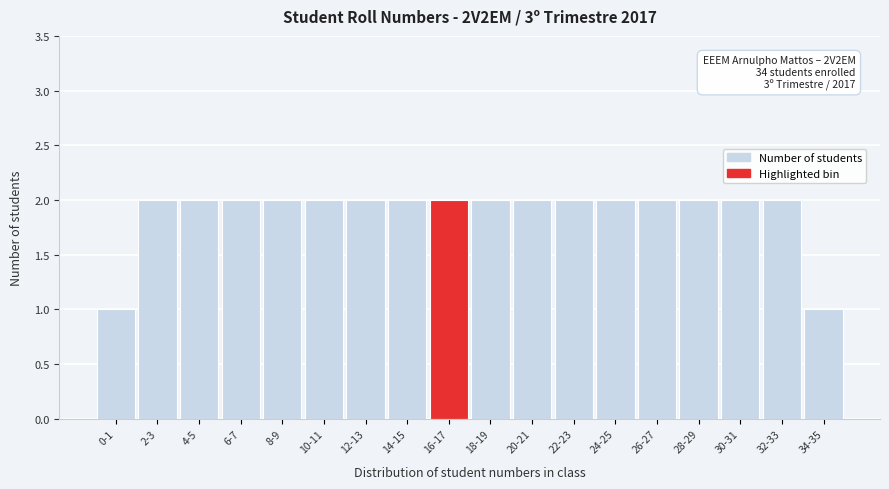

Reading left to right, transcribe all the data shown in this chart.

0-1=1	2-3=2	4-5=2	6-7=2	8-9=2	10-11=2	12-13=2	14-15=2	16-17=2	18-19=2	20-21=2	22-23=2	24-25=2	26-27=2	28-29=2	30-31=2	32-33=2	34-35=1